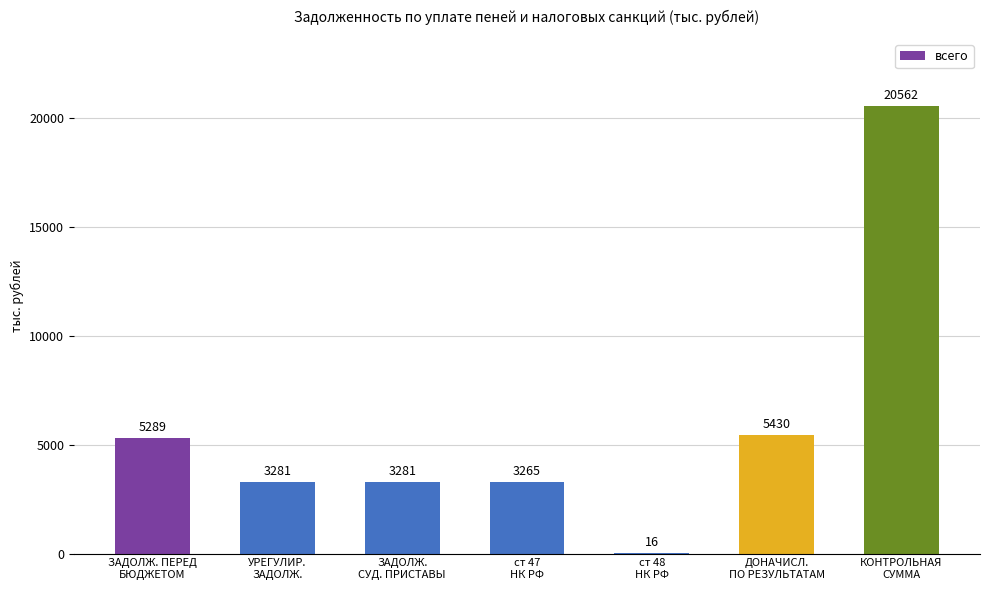

Is it true that the value at УРЕГУЛИР.
ЗАДОЛЖ. is 3281?

True